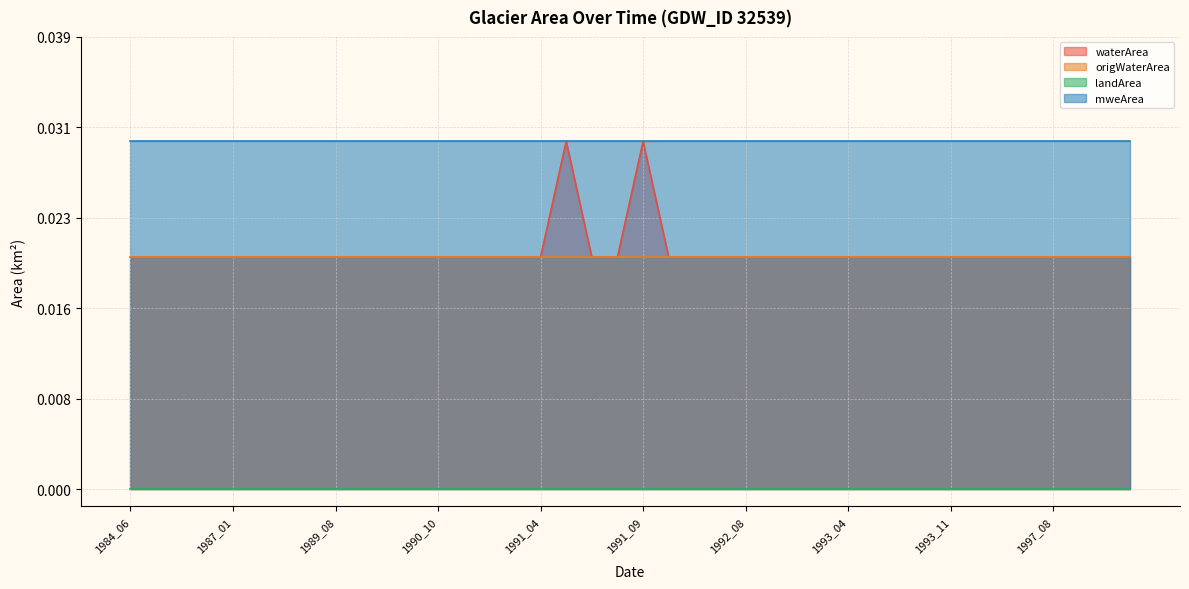

Which series has the widest spread of values?

waterArea